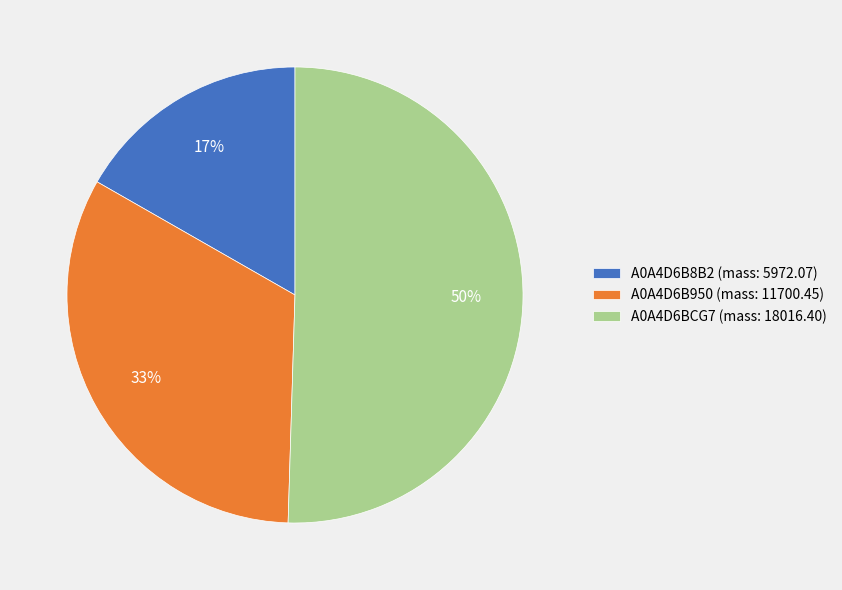

Which category has the biggest portion of the pie?

A0A4D6BCG7